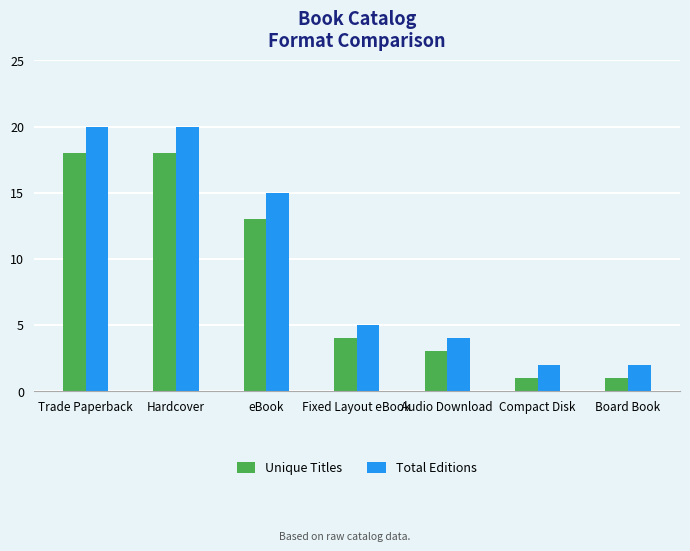

Are the bars grouped side by side (vs. stacked)?

Yes